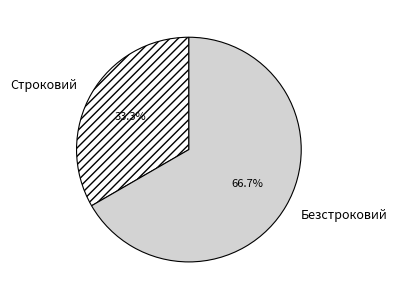

Count the number of slices in the pie.

2